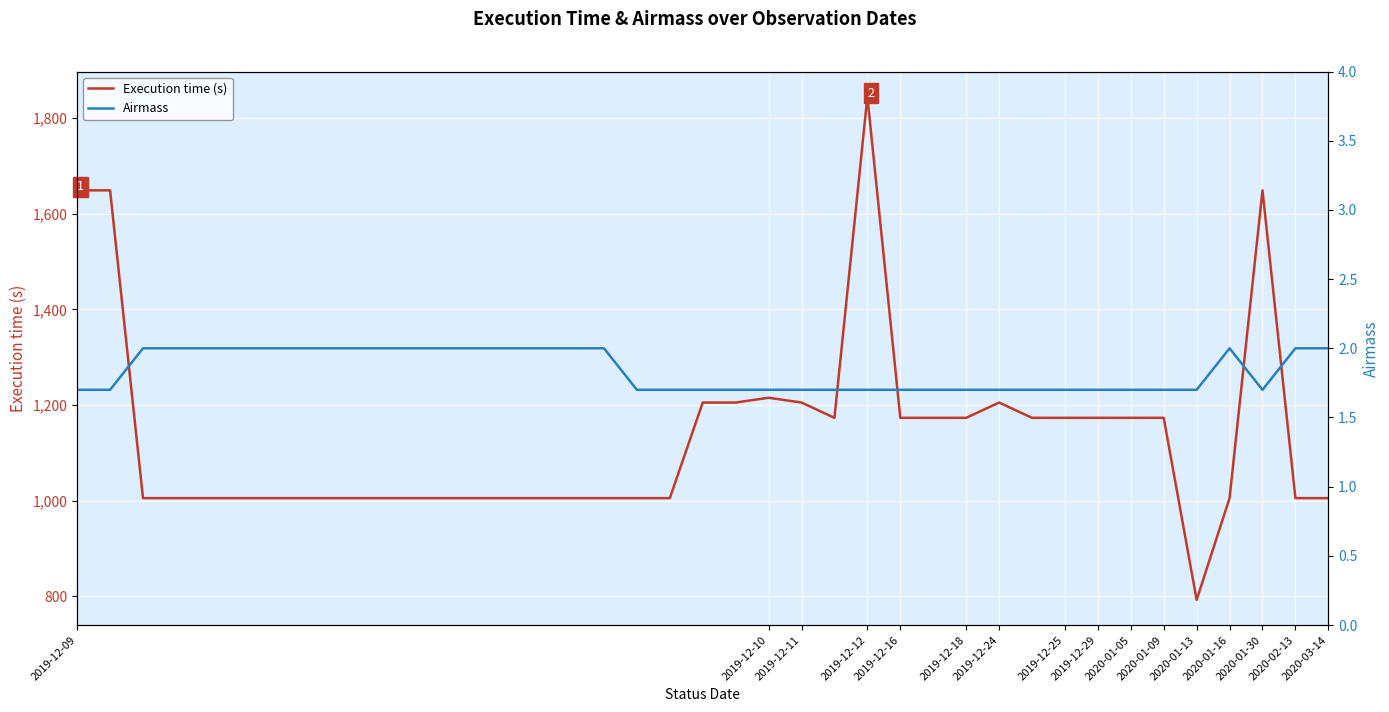

Between 2019-12-29 and 2020-02-13, which series saw the biggest shift?

Execution time (s)